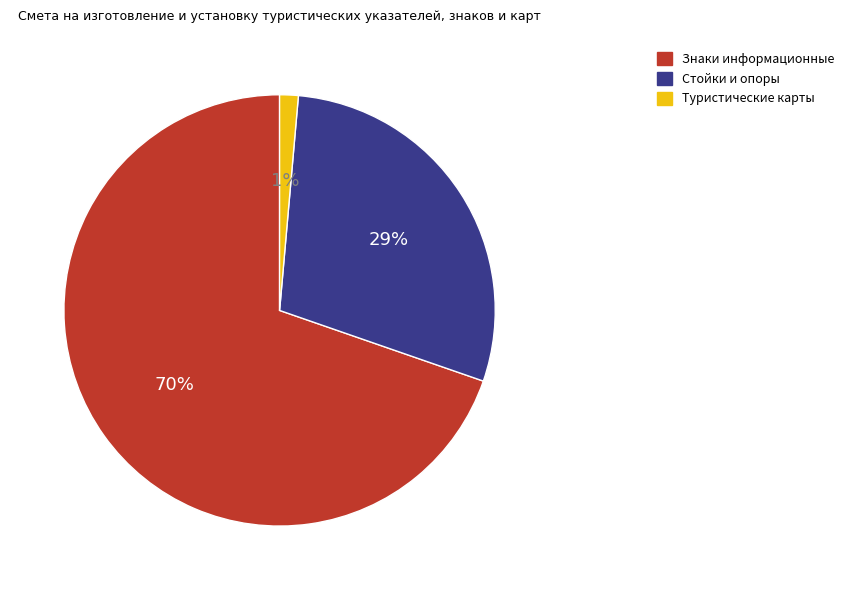

Count the number of slices in the pie.

3